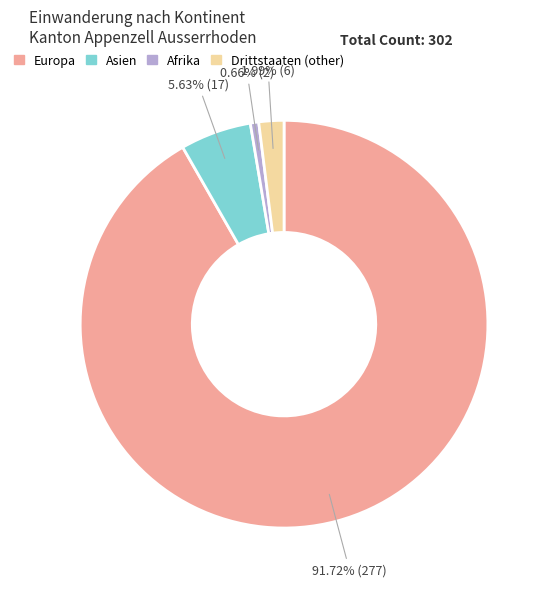

Is there any slice that represents more than half of the pie?

Yes